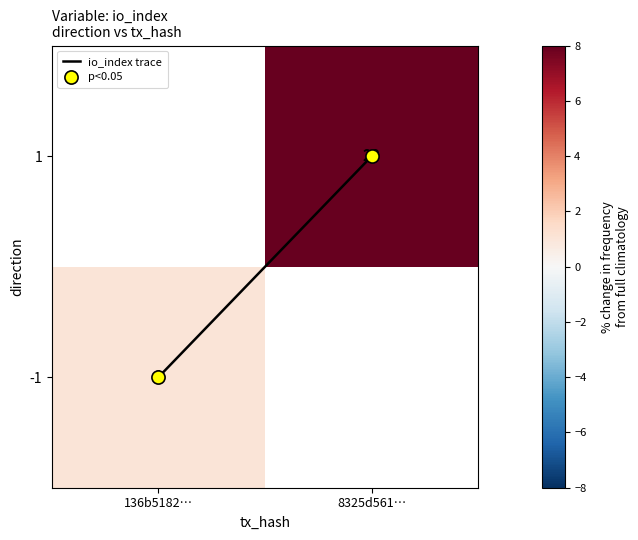

The value of p<0.05 at 136b5182… is 0.4. True or false?

False